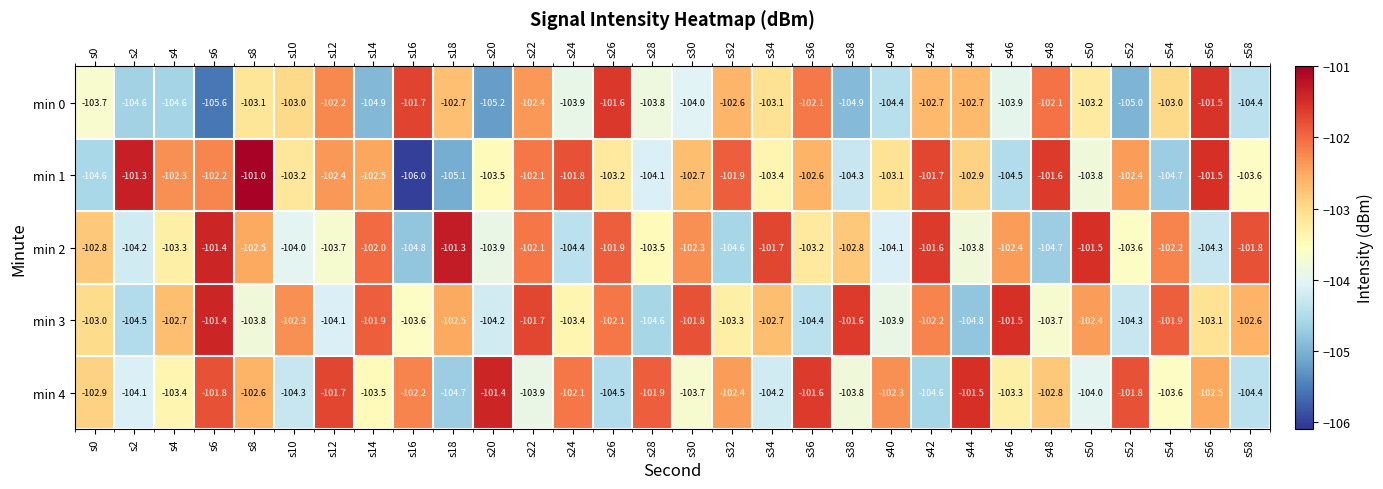

How many data points in min 3 are less than -102?

23